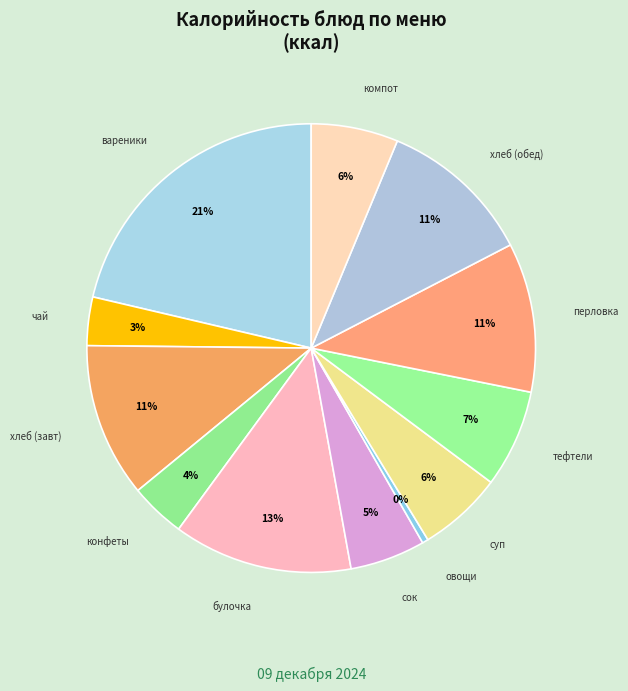

Rank the categories by value from highest to lowest.

вареники с творогом отварные, булочка сахарная, хлеб пшеничный / ржаной (завтрак), хлеб пшеничный / ржаной (обед), перловка отварная, тефтели с соусом, компот из сухофруктов, суп картофельный с рисом, сок фруктовый, конфеты шоколадные, чай с сахаром, овощи в нарезке